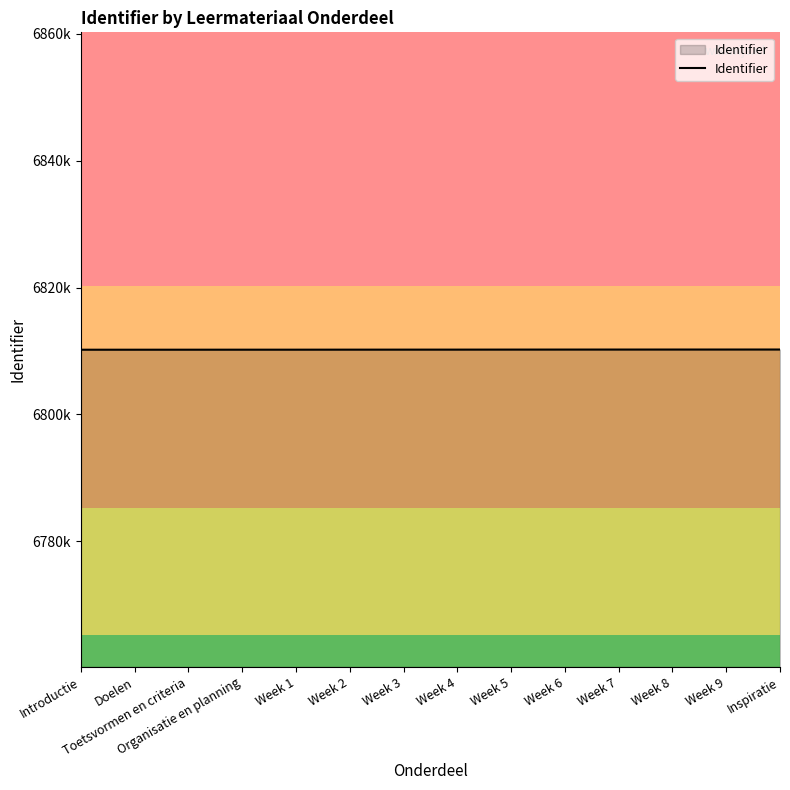

List the labels in order of value, largest first.

Inspiratie, Week 9, Week 8, Week 7, Week 6, Week 5, Week 4, Week 3, Week 2, Week 1, Organisatie en planning, Toetsvormen en criteria, Doelen, Introductie